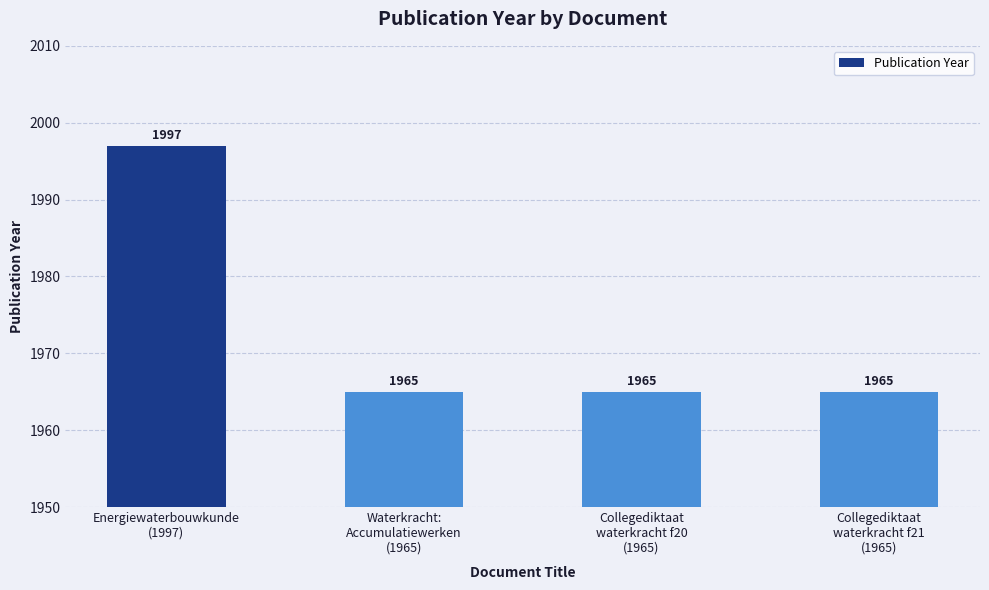

What is the value of the 3rd bar from the left?

1965